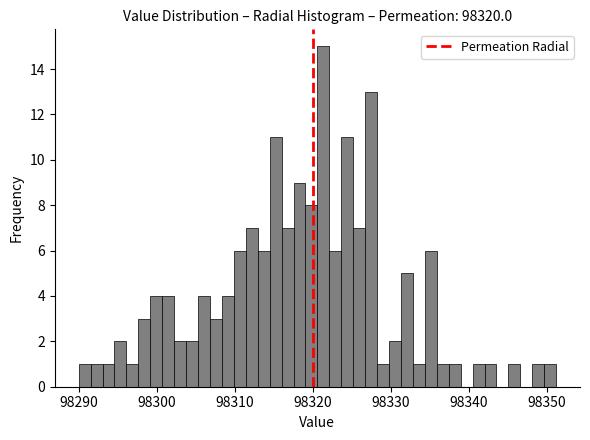

Read against the x-axis, roughly where is the centre of the tallest bar?

98321